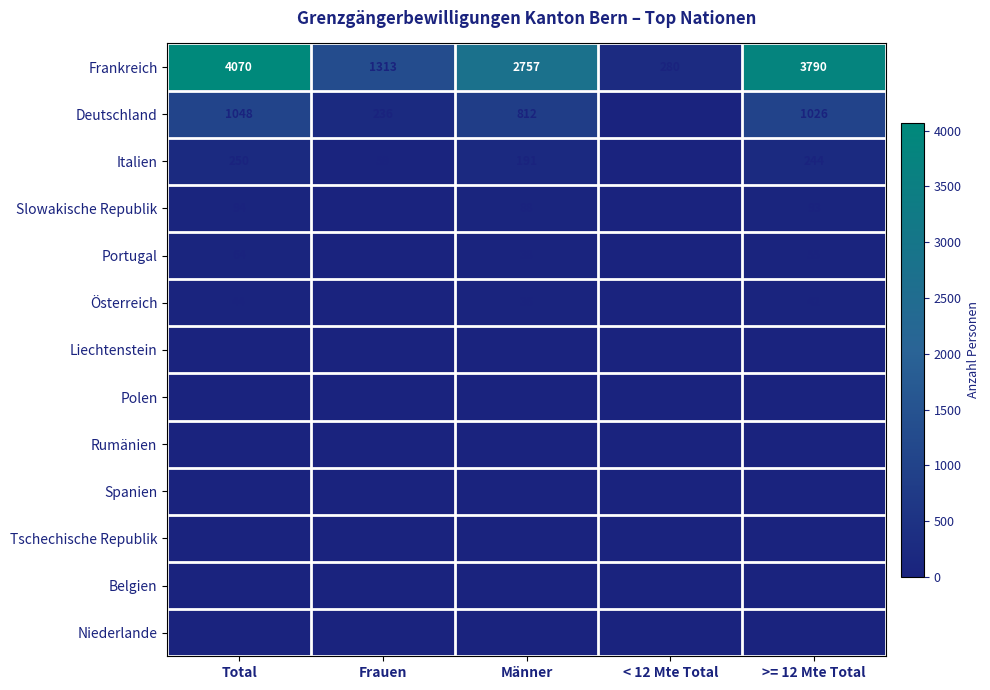

Read the Deutschland value at Männer.

812